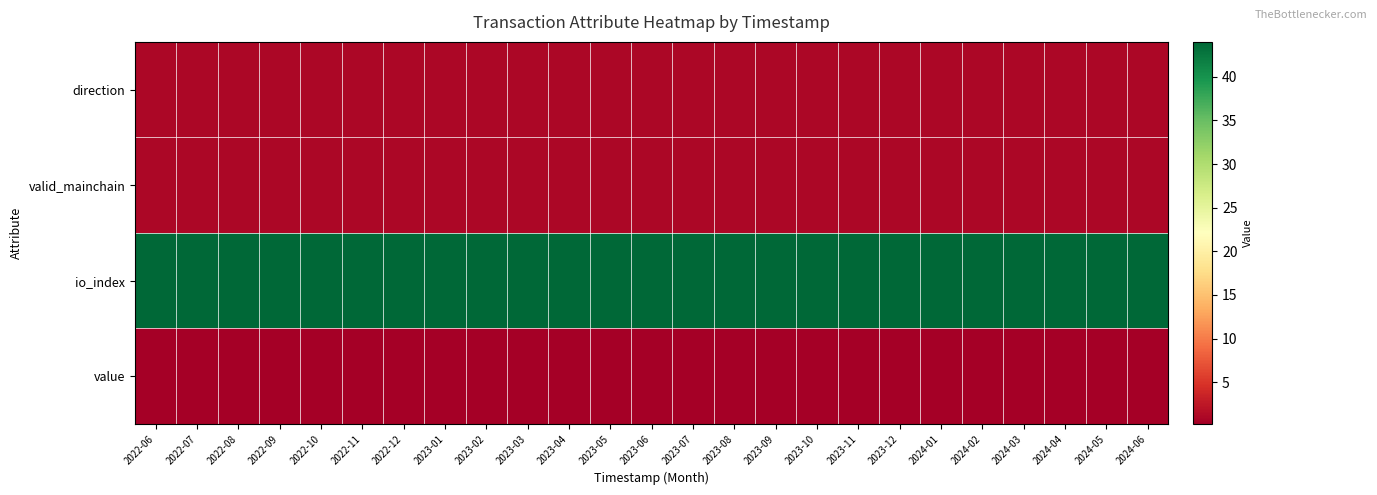

Reading right to left, what are all the values shown in this chart?

direction: 2024-06=1.0	2024-05=1.0	2024-04=1.0	2024-03=1.0	2024-02=1.0	2024-01=1.0	2023-12=1.0	2023-11=1.0	2023-10=1.0	2023-09=1.0	2023-08=1.0	2023-07=1.0	2023-06=1.0	2023-05=1.0	2023-04=1.0	2023-03=1.0	2023-02=1.0	2023-01=1.0	2022-12=1.0	2022-11=1.0	2022-10=1.0	2022-09=1.0	2022-08=1.0	2022-07=1.0	2022-06=1.0
valid_mainchain: 2024-06=1.0	2024-05=1.0	2024-04=1.0	2024-03=1.0	2024-02=1.0	2024-01=1.0	2023-12=1.0	2023-11=1.0	2023-10=1.0	2023-09=1.0	2023-08=1.0	2023-07=1.0	2023-06=1.0	2023-05=1.0	2023-04=1.0	2023-03=1.0	2023-02=1.0	2023-01=1.0	2022-12=1.0	2022-11=1.0	2022-10=1.0	2022-09=1.0	2022-08=1.0	2022-07=1.0	2022-06=1.0
io_index: 2024-06=44.0	2024-05=44.0	2024-04=44.0	2024-03=44.0	2024-02=44.0	2024-01=44.0	2023-12=44.0	2023-11=44.0	2023-10=44.0	2023-09=44.0	2023-08=44.0	2023-07=44.0	2023-06=44.0	2023-05=44.0	2023-04=44.0	2023-03=44.0	2023-02=44.0	2023-01=44.0	2022-12=44.0	2022-11=44.0	2022-10=44.0	2022-09=44.0	2022-08=44.0	2022-07=44.0	2022-06=44.0
value: 2024-06=0.2	2024-05=0.2	2024-04=0.2	2024-03=0.2	2024-02=0.2	2024-01=0.2	2023-12=0.2	2023-11=0.2	2023-10=0.2	2023-09=0.2	2023-08=0.2	2023-07=0.2	2023-06=0.2	2023-05=0.2	2023-04=0.2	2023-03=0.2	2023-02=0.2	2023-01=0.2	2022-12=0.2	2022-11=0.2	2022-10=0.2	2022-09=0.2	2022-08=0.2	2022-07=0.2	2022-06=0.2